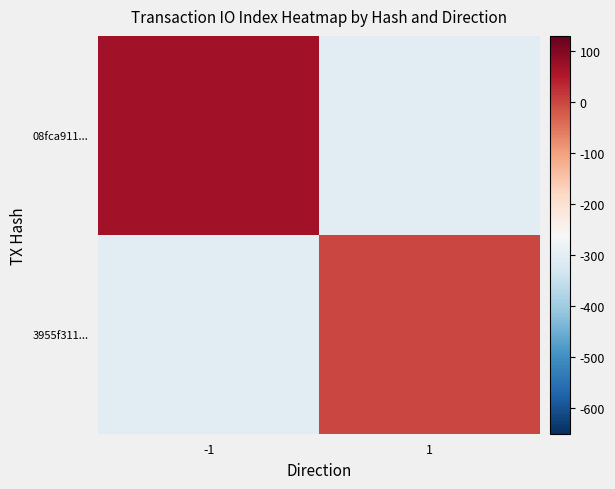

List the series in order of their peak value, highest first.

08fca911..., 3955f311...